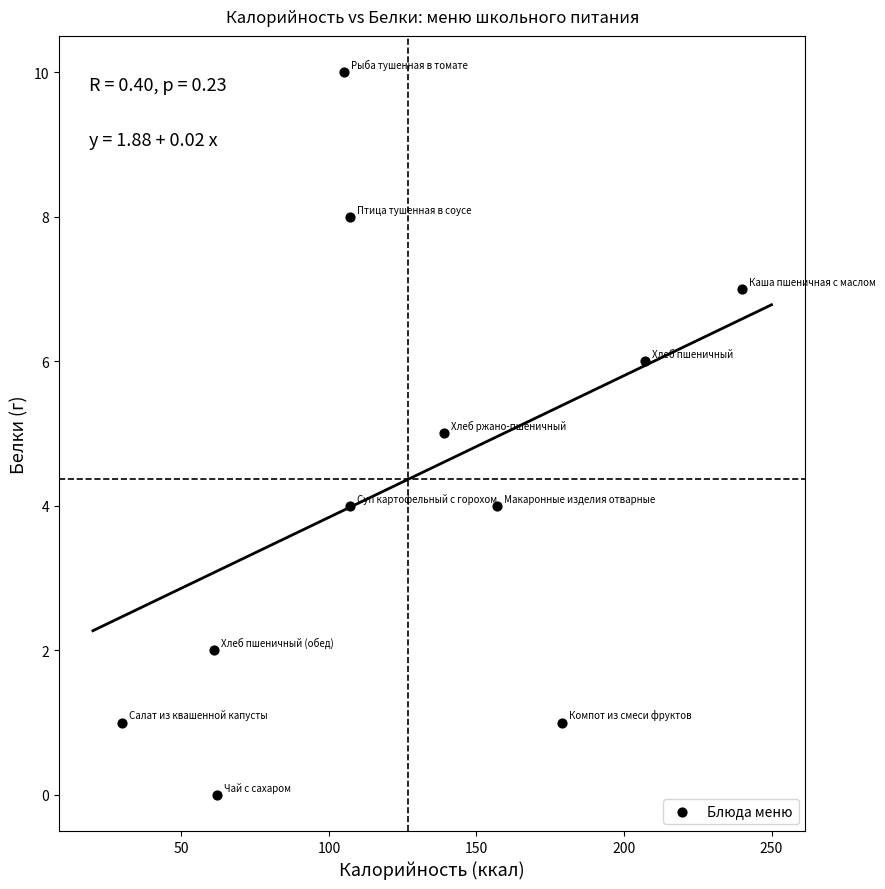

What is the average X value?

127